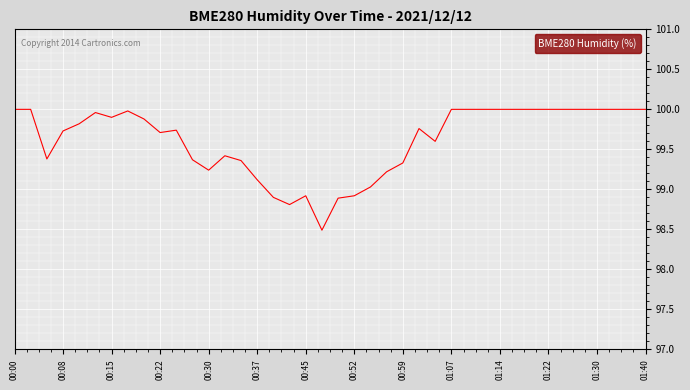

What is the difference between the maximum and second lowest values?

1.2